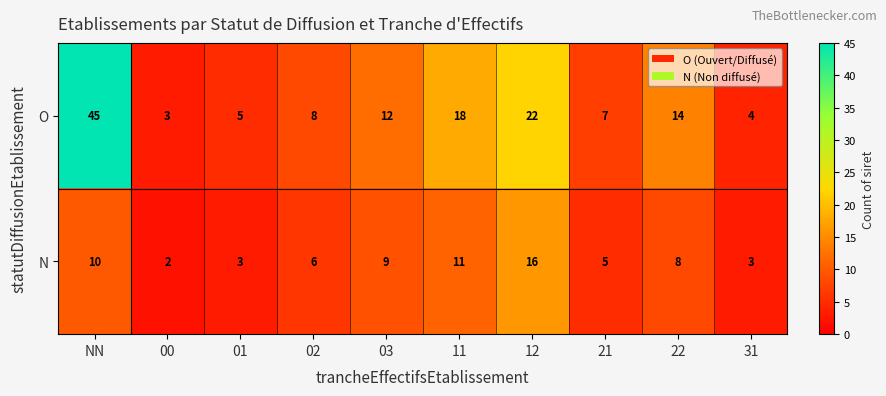

True or false: N has a value of 4 at 31.

False